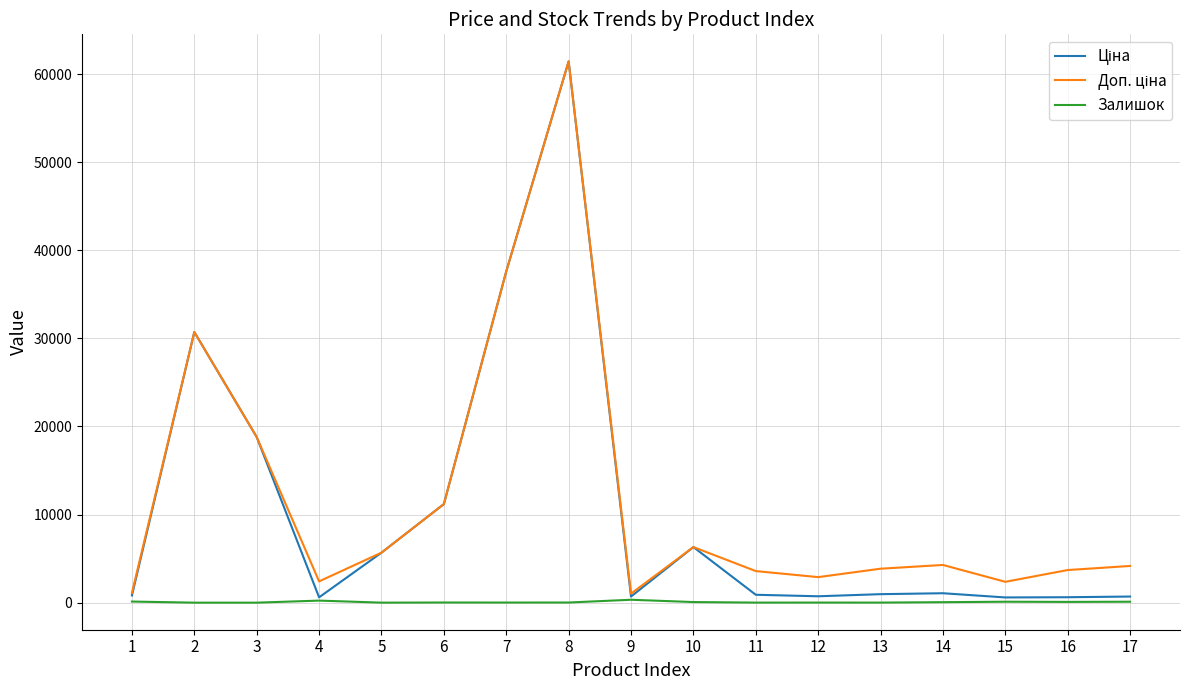

What is the maximum value shown in the chart?

61434.3